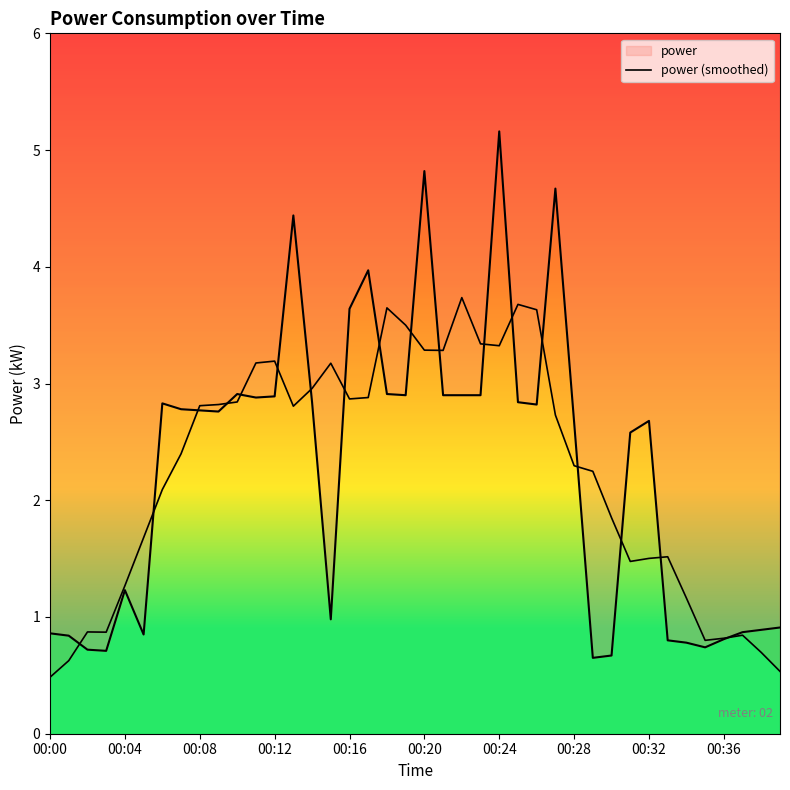

Is it true that the value at 34 is 1.2?

True